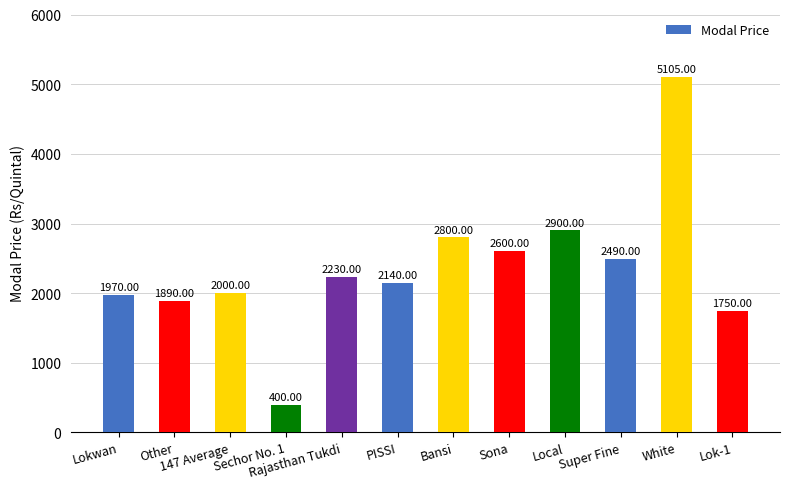

What is the difference between the second highest and second lowest values?

1150